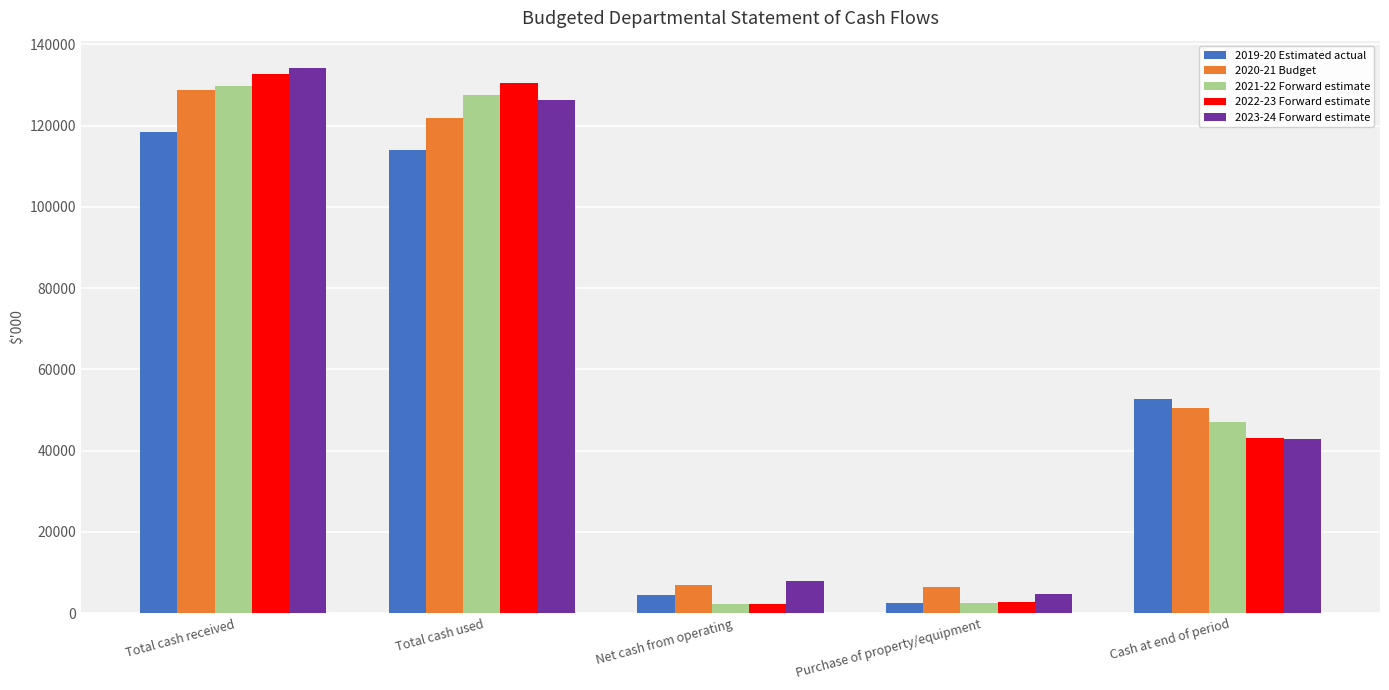

The value of 2022-23 Forward estimate at Total cash received is 132666. True or false?

True